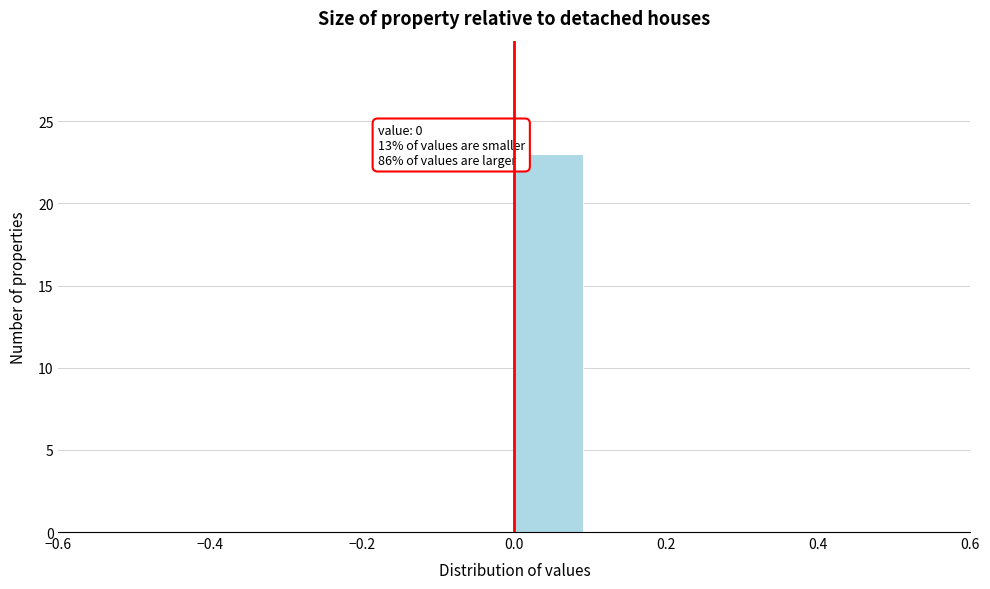

Over which range of the x-axis is the bar tallest?

0.0 to 0.1